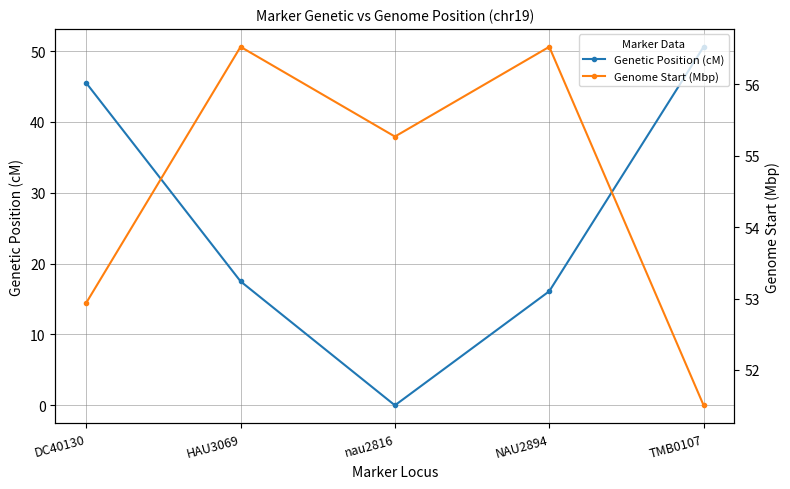

Does the chart have visible grid lines?

Yes